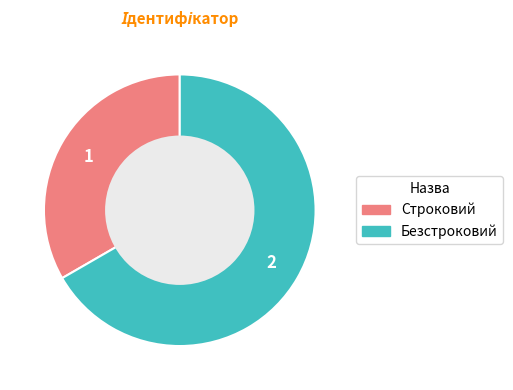

How many segments does this pie chart have?

2